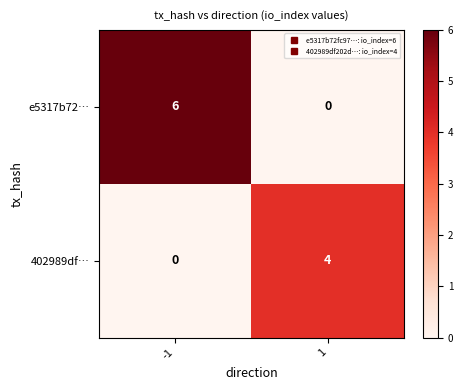

Is it true that e5317b72… equals 0 at 1?

True